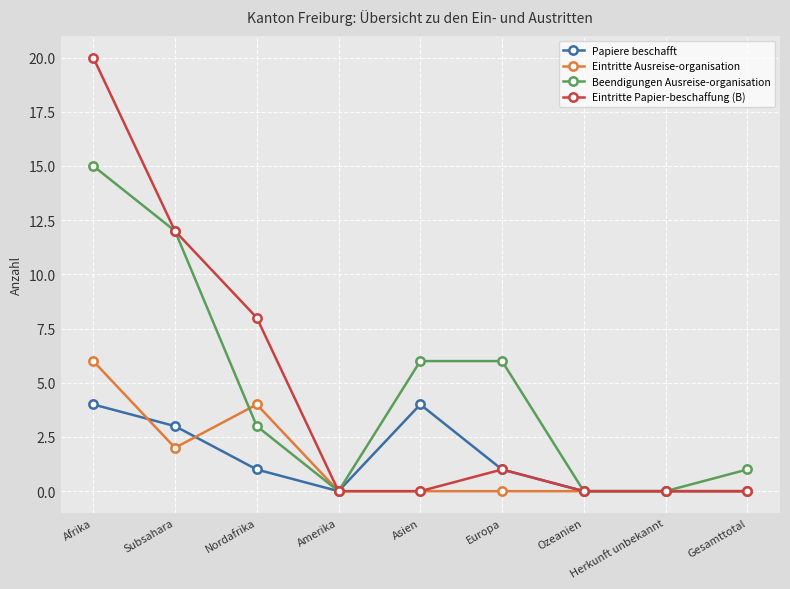

Rank the series by their maximum value, from lowest to highest.

Papiere beschafft, Eintritte Ausreise-organisation, Beendigungen Ausreise-organisation, Eintritte Papier-beschaffung (B)